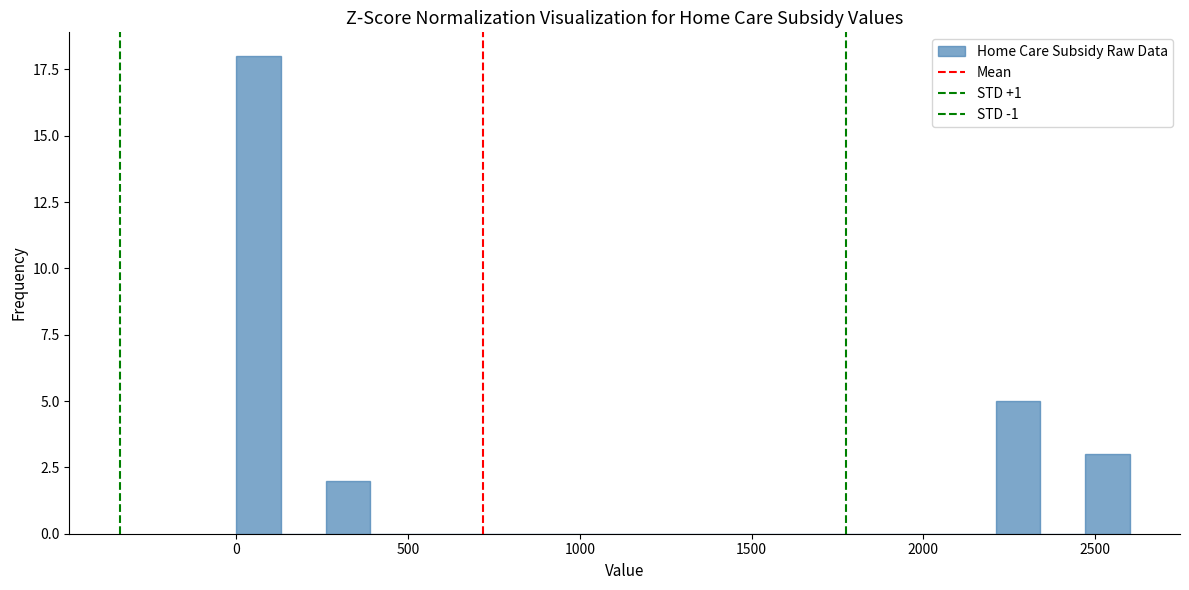

Around what value on the x-axis is the tallest bar? Give the approximate position of its centre, as read against the axis.

50